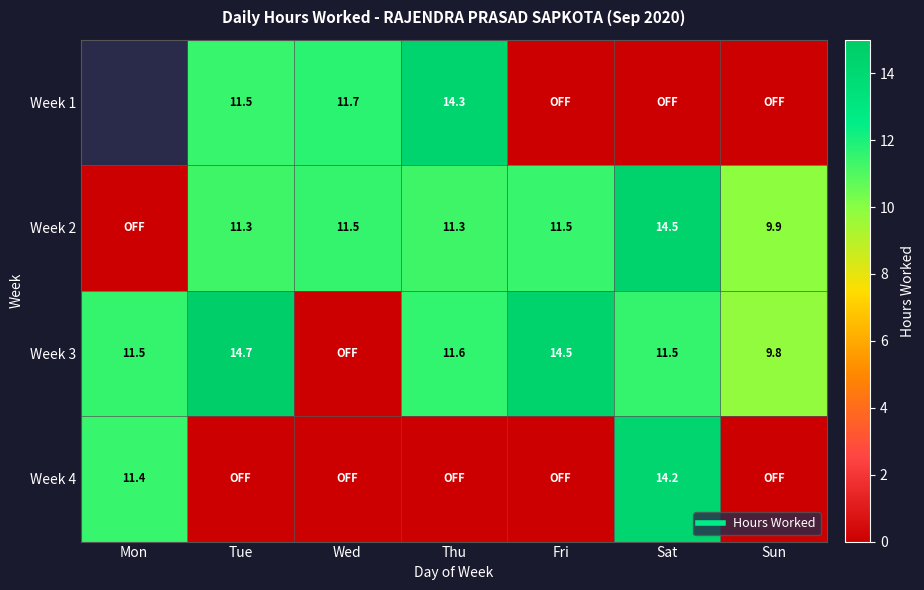

Which series has the largest range (max minus min)?

Week 3